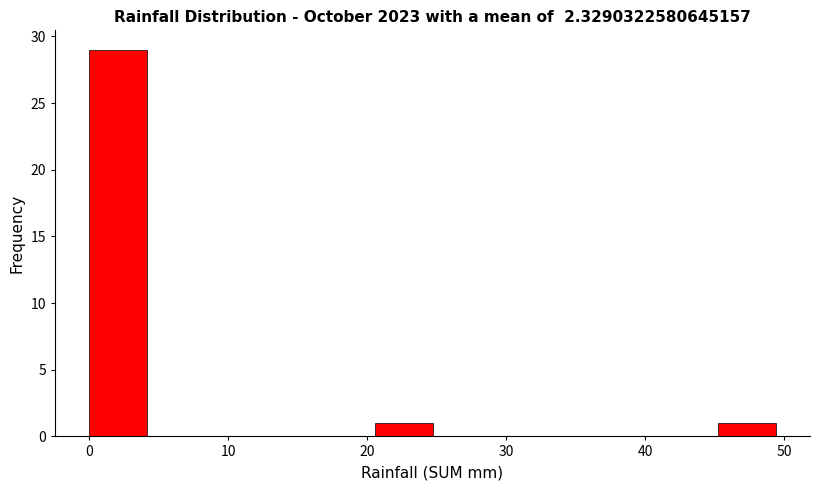

Which range on the x-axis has the tallest bar?

0 to 4